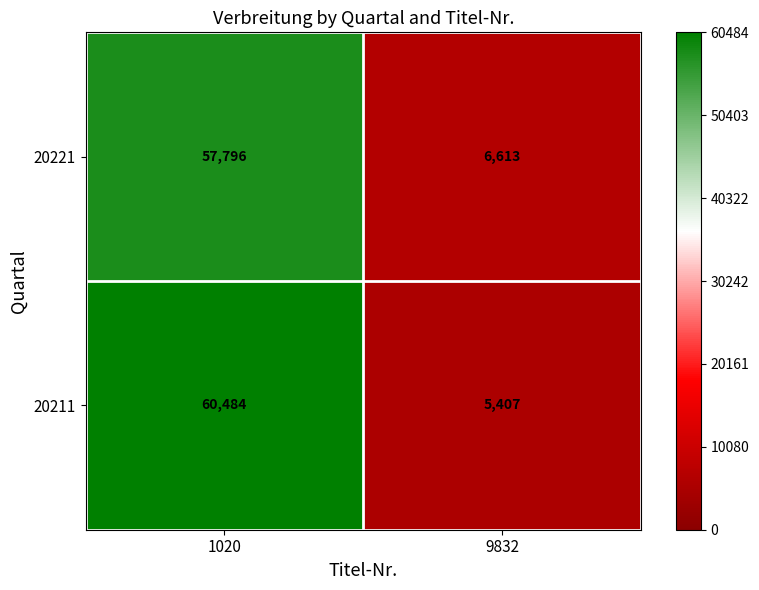

Reading left to right, what are all the values shown in this chart?

20221: 1020=57796	9832=6613
20211: 1020=60484	9832=5407